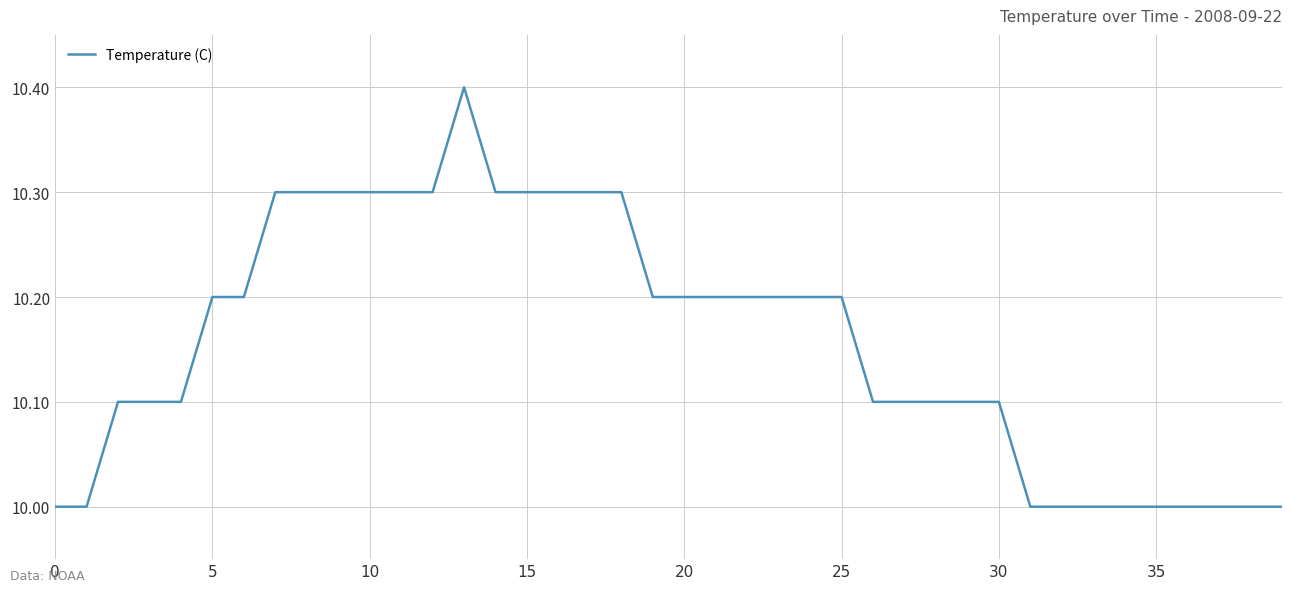

What is the minimum value shown in the chart?

10.0